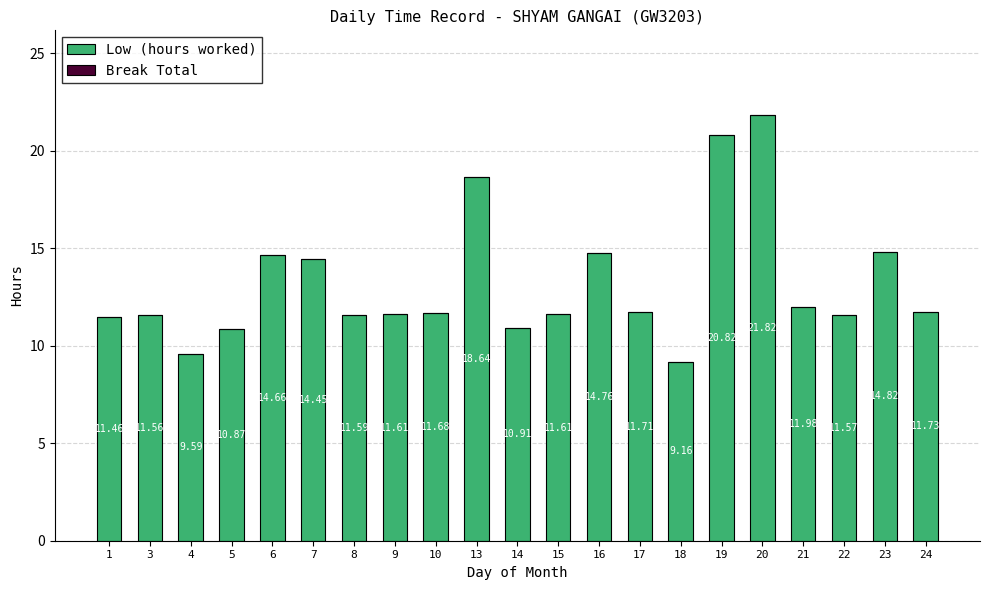

Approximately how many times larger is the value at 24 compared to 15?

1.0